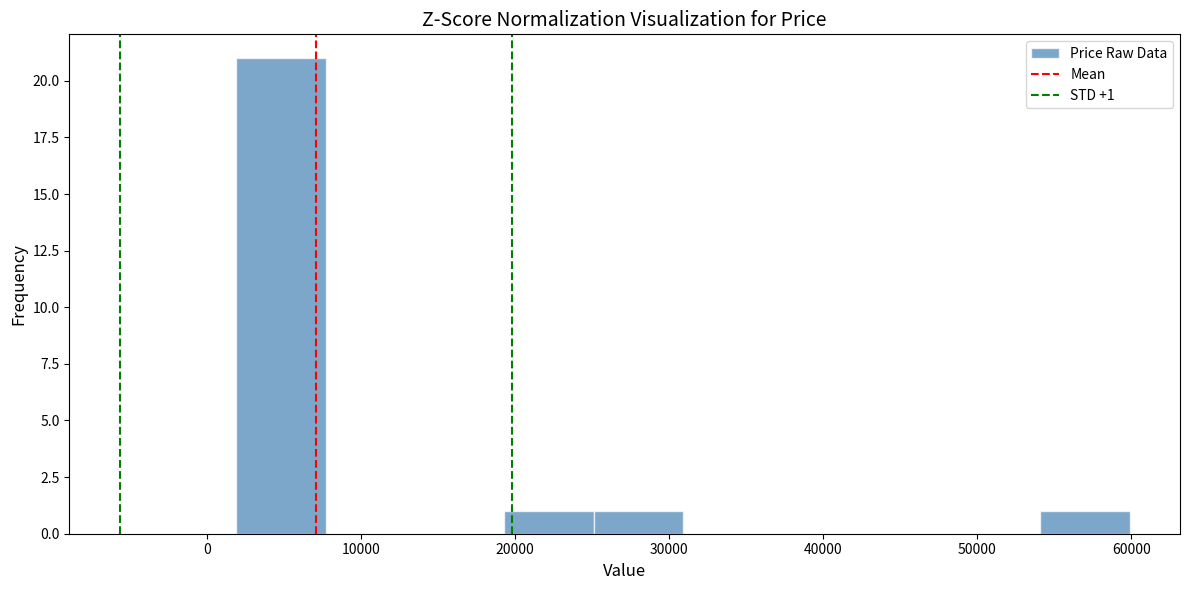

Over which range of the x-axis is the bar tallest?

2000 to 8000